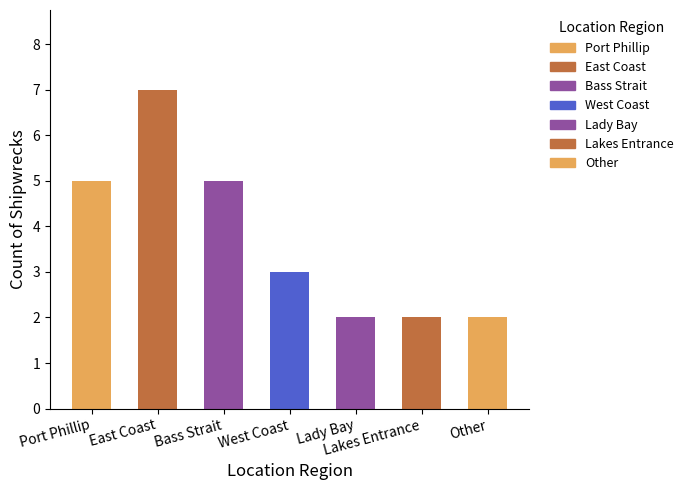

How many values are below 3?

3